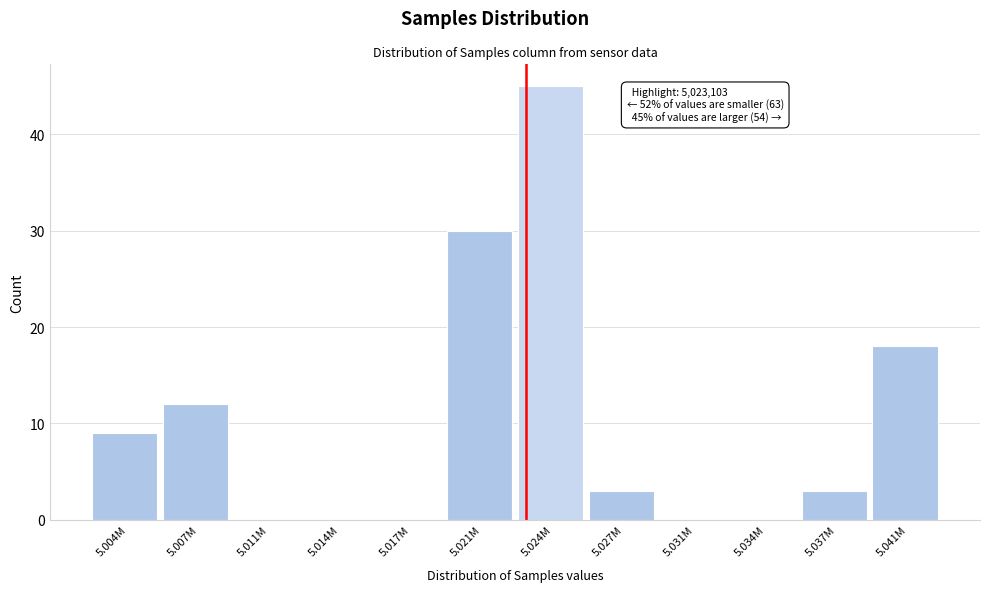

Reading left to right, extract all data points from this chart.

5.004M=9	5.007M=12	5.011M=0	5.014M=0	5.017M=0	5.021M=30	5.024M=45	5.027M=3	5.031M=0	5.034M=0	5.037M=3	5.041M=18